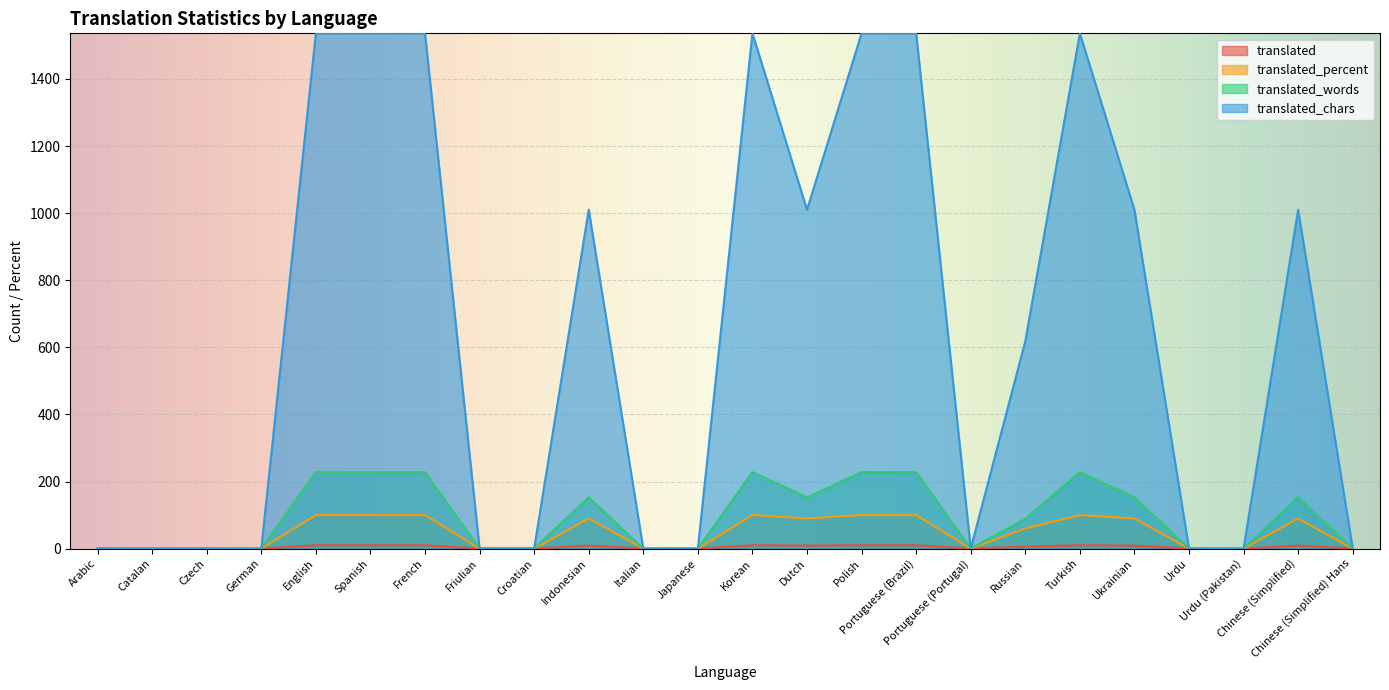

Is the value of translated_percent at Portuguese (Portugal) greater than the value of translated_chars at German?

No